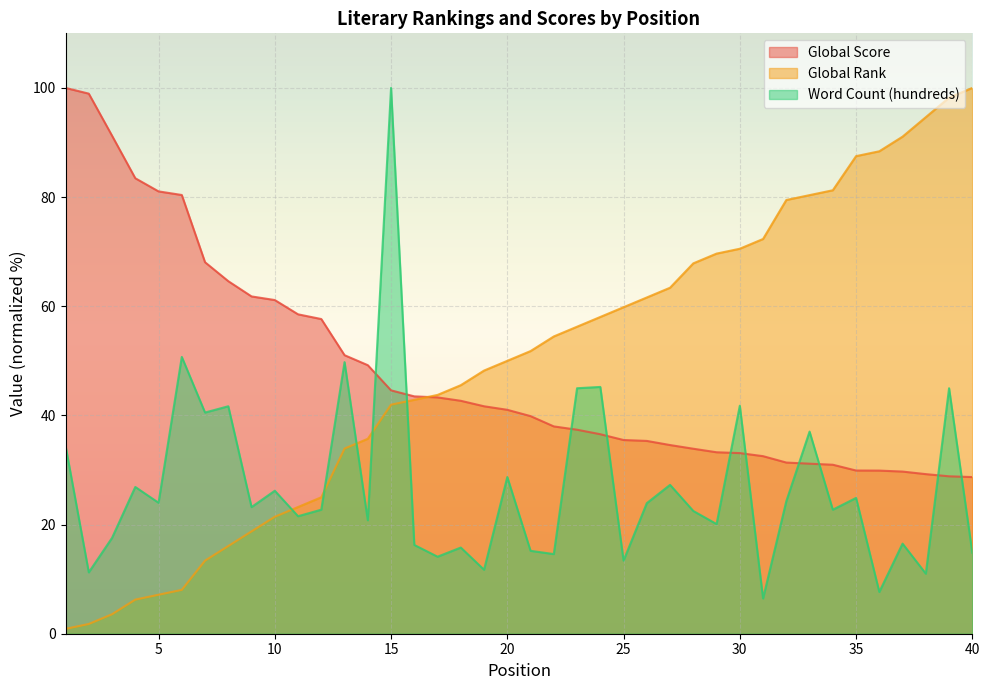

What is the average value of the Global Rank series?

49.4